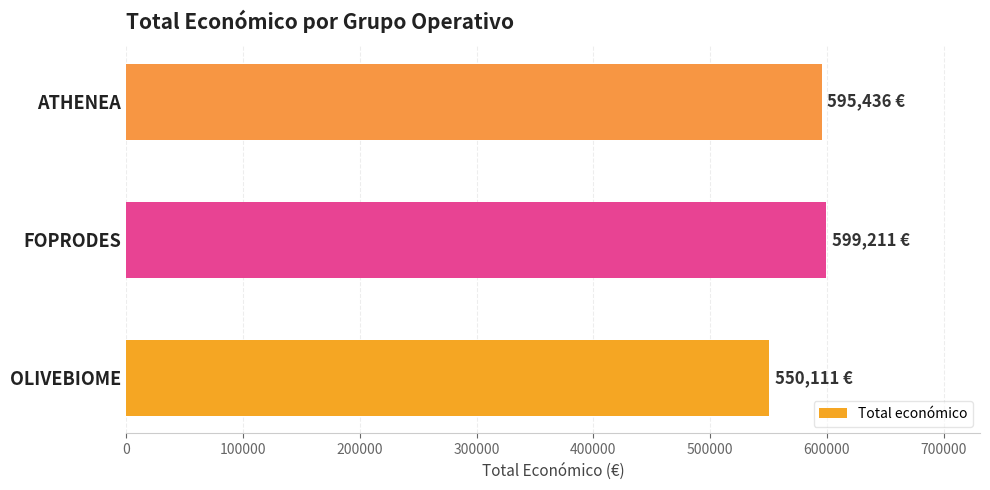

Are the bars horizontal?

Yes